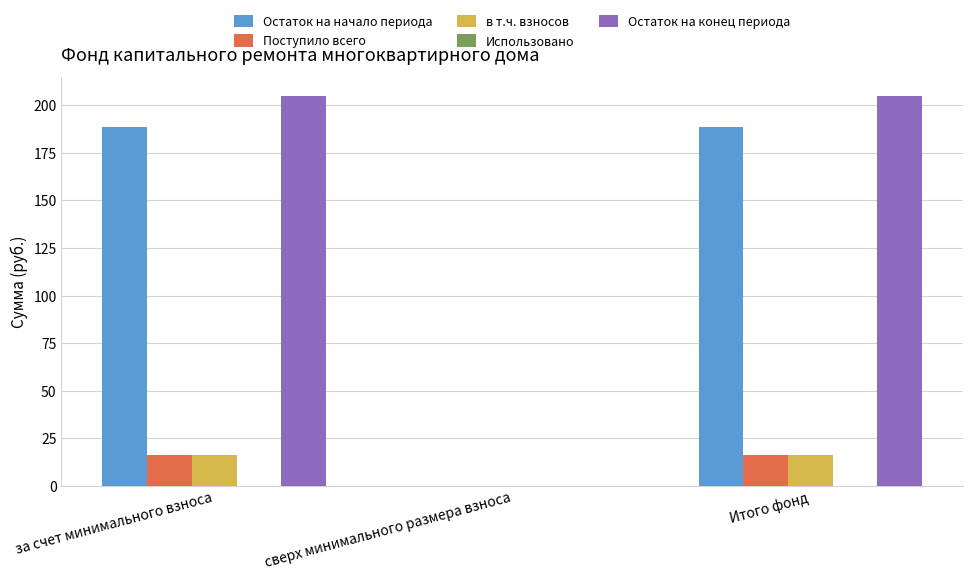

Which series has the largest total across all categories?

Остаток на конец периода